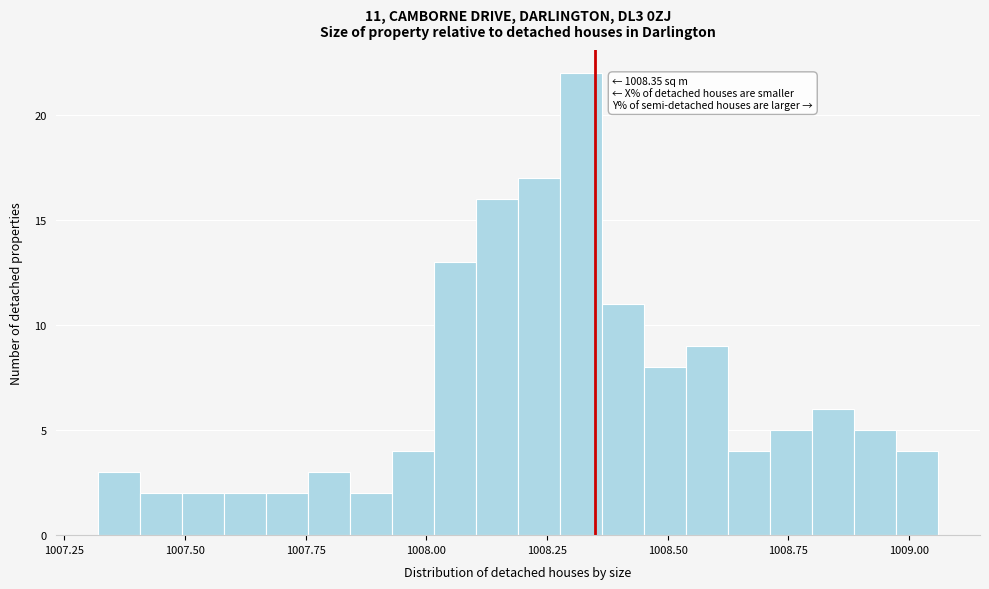

Read against the x-axis, roughly where is the centre of the tallest bar?

1008.30